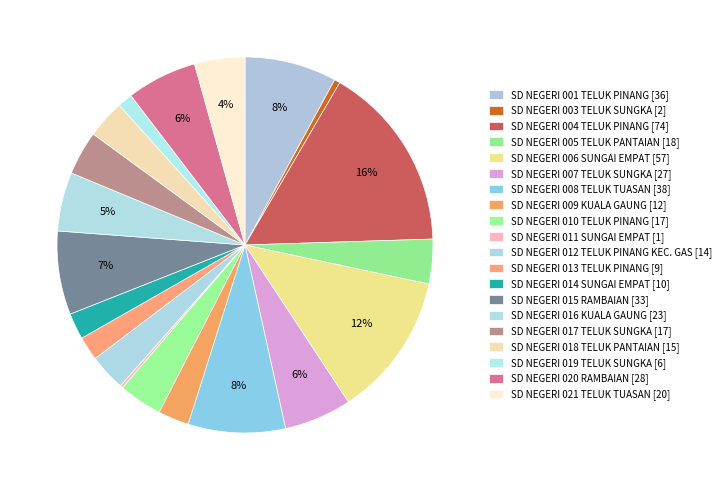

Rank the categories by value from highest to lowest.

SD NEGERI 004 TELUK PINANG, SD NEGERI 006 SUNGAI EMPAT, SD NEGERI 008 TELUK TUASAN, SD NEGERI 001 TELUK PINANG, SD NEGERI 015 RAMBAIAN, SD NEGERI 020 RAMBAIAN, SD NEGERI 007 TELUK SUNGKA, SD NEGERI 016 KUALA GAUNG, SD NEGERI 021 TELUK TUASAN, SD NEGERI 005 TELUK PANTAIAN, SD NEGERI 017 TELUK SUNGKA, SD NEGERI 010 TELUK PINANG, SD NEGERI 018 TELUK PANTAIAN, SD NEGERI 012 TELUK PINANG KEC. GAS, SD NEGERI 009 KUALA GAUNG, SD NEGERI 014 SUNGAI EMPAT, SD NEGERI 013 TELUK PINANG, SD NEGERI 019 TELUK SUNGKA, SD NEGERI 003 TELUK SUNGKA, SD NEGERI 011 SUNGAI EMPAT